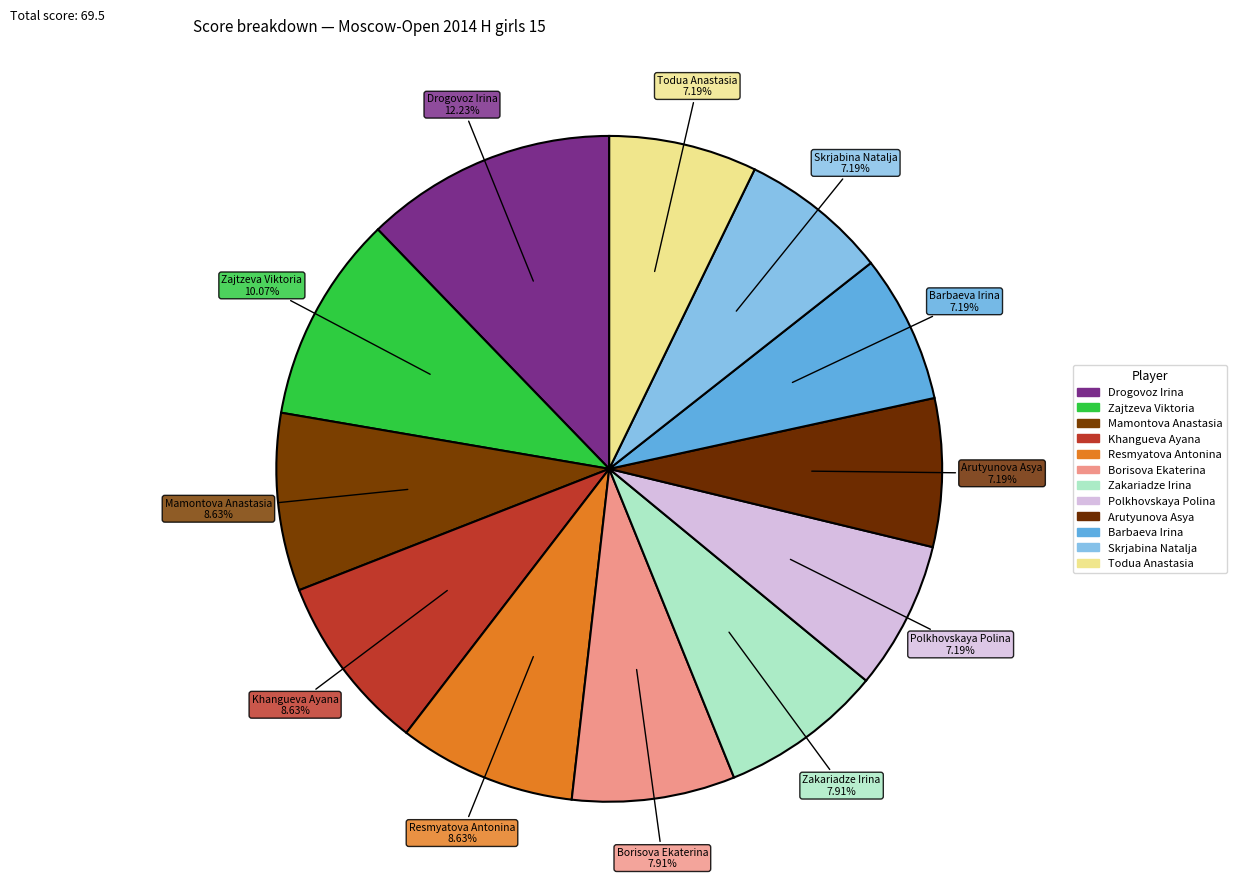

To the nearest percent, what is the difference between the Borisova Ekaterina and Mamontova Anastasia slice percentages?

1%